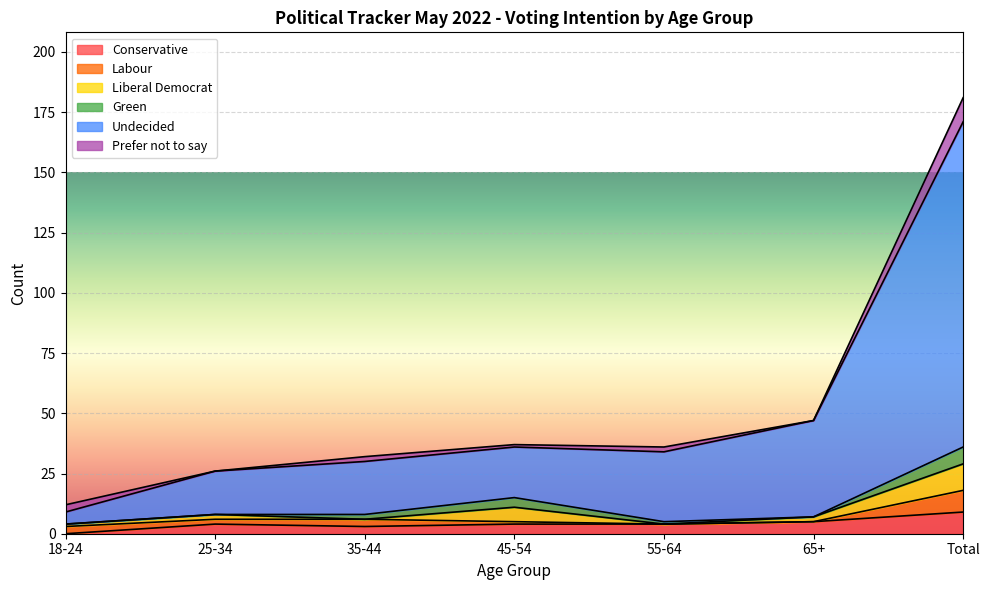

Rank the categories by Prefer not to say value from lowest to highest.

25-34, 65+, 45-54, 35-44, 55-64, 18-24, Total